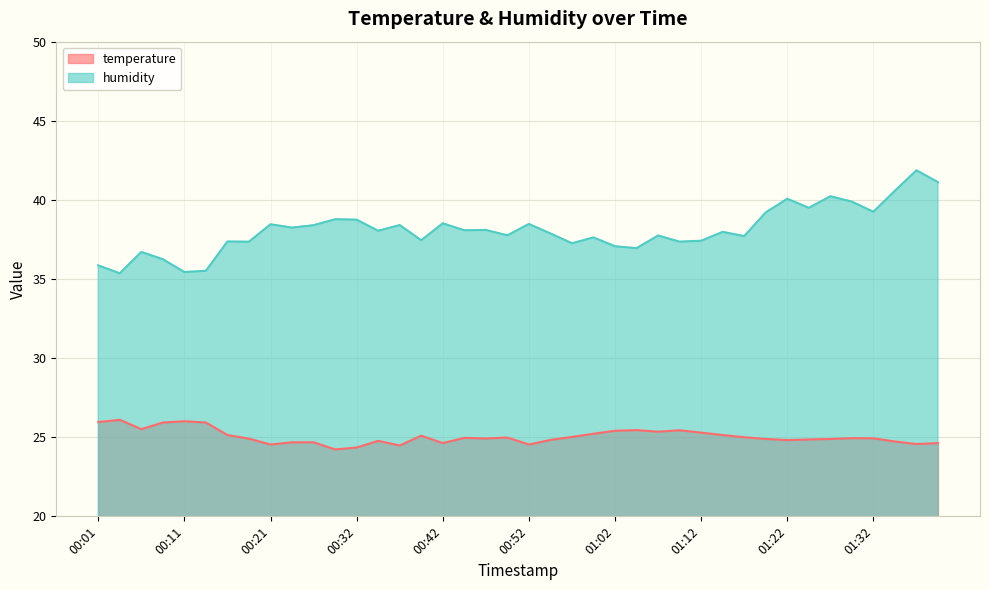

Is it true that temperature equals 25.5 at 00:06?

True